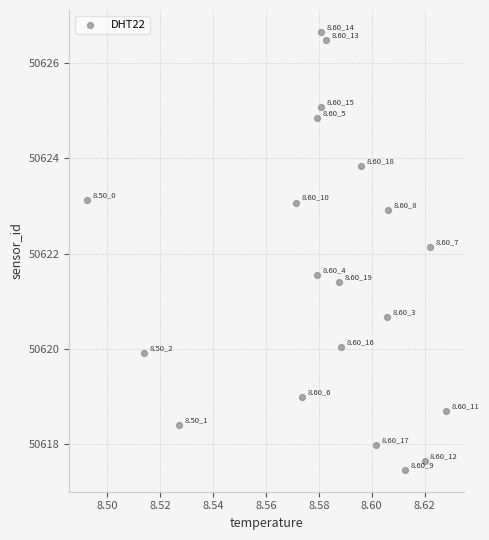

What is the range of Y values (max minus min)?

9.2